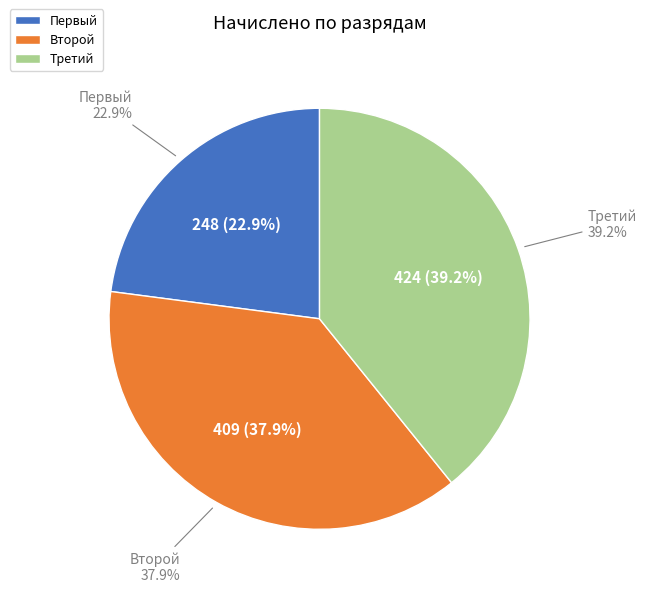

Is 13 the majority of the pie?

No